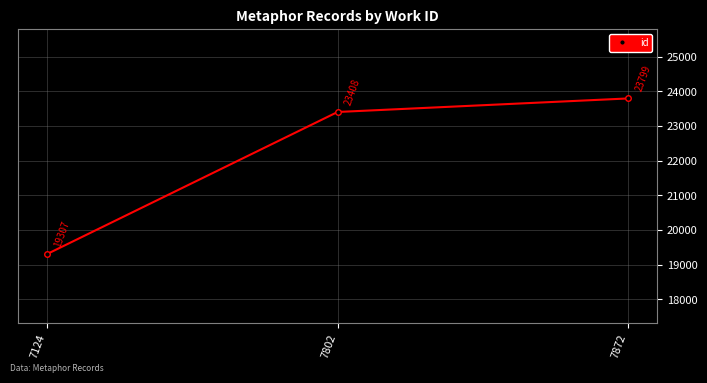

Between 7124 and 7802, which is larger?

7802